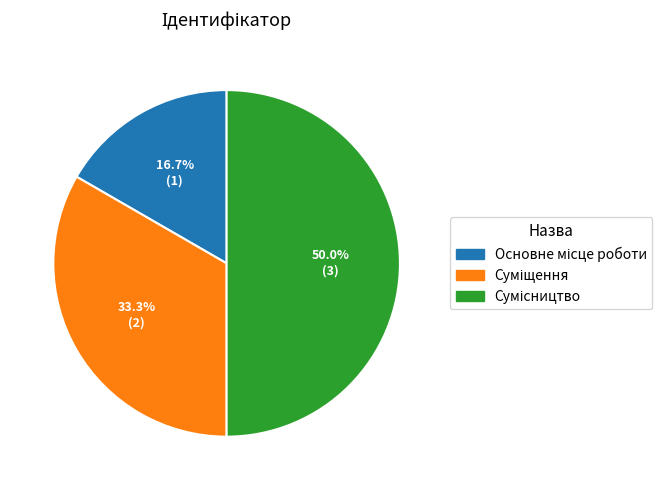

What percentage is the Основне місце роботи slice, to the nearest percent?

17%